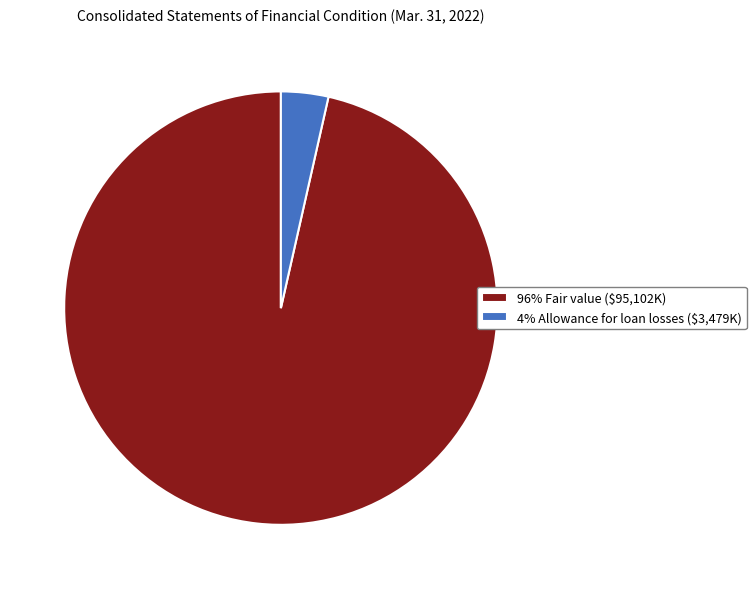

Does any single category account for the majority?

Yes